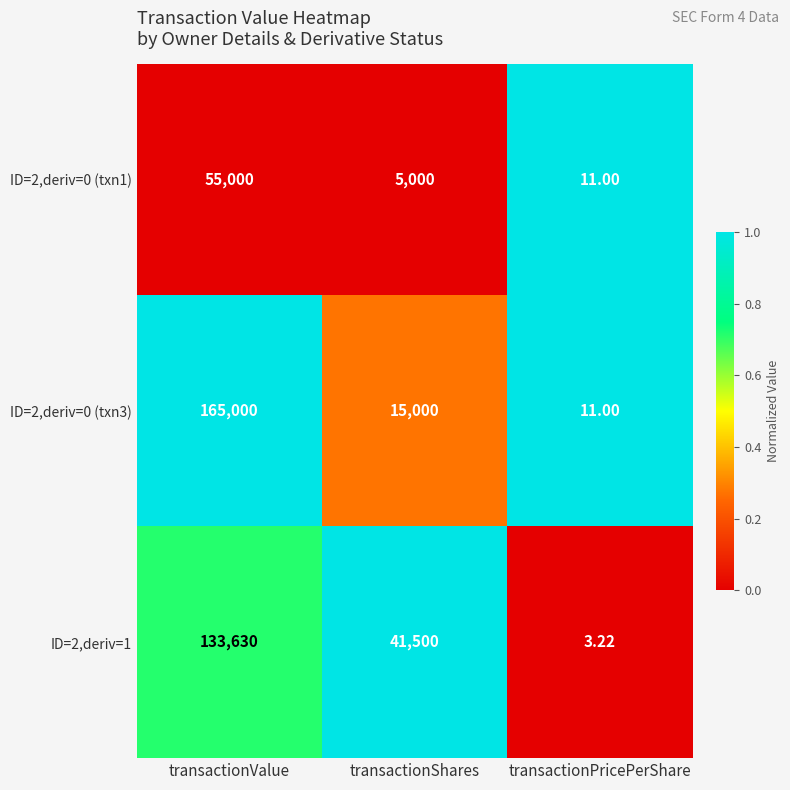

List the labels in order of ID=2,deriv=0 (txn3) value, smallest first.

transactionPricePerShare, transactionShares, transactionValue